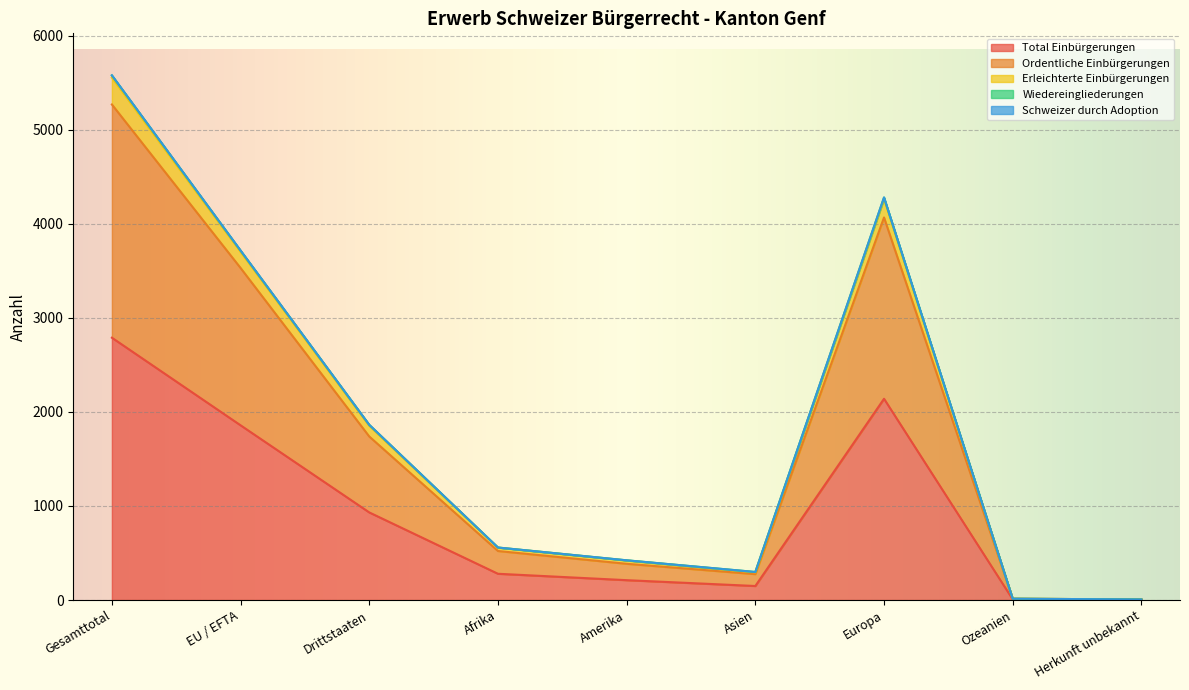

At which category does Total Einbürgerungen reach its first local valley?

Asien